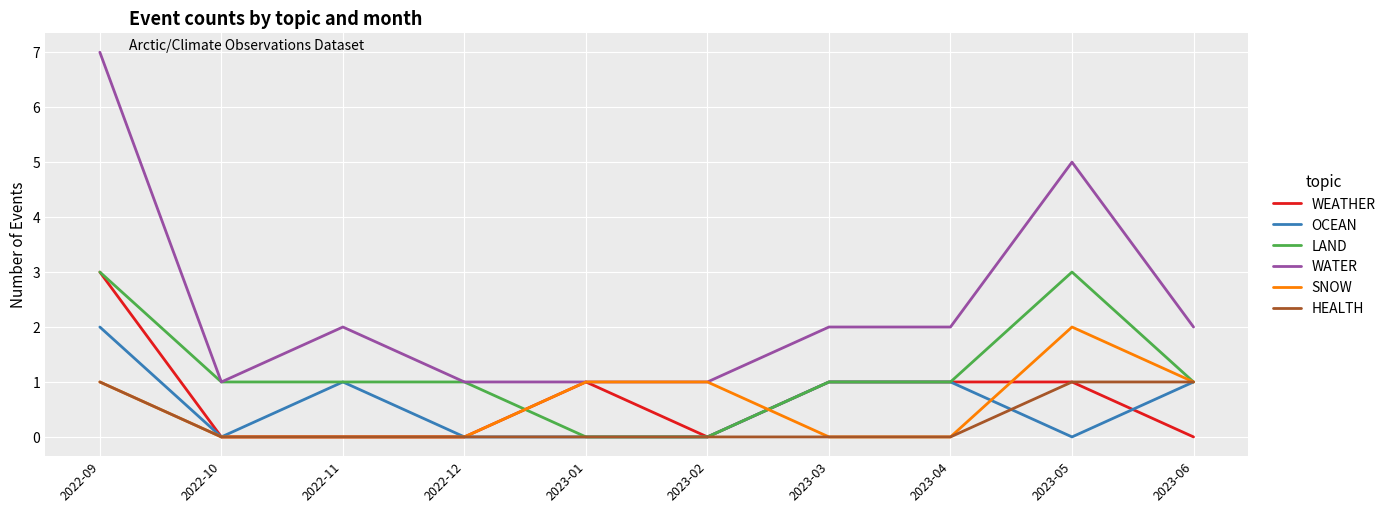

Does the chart have visible grid lines?

Yes